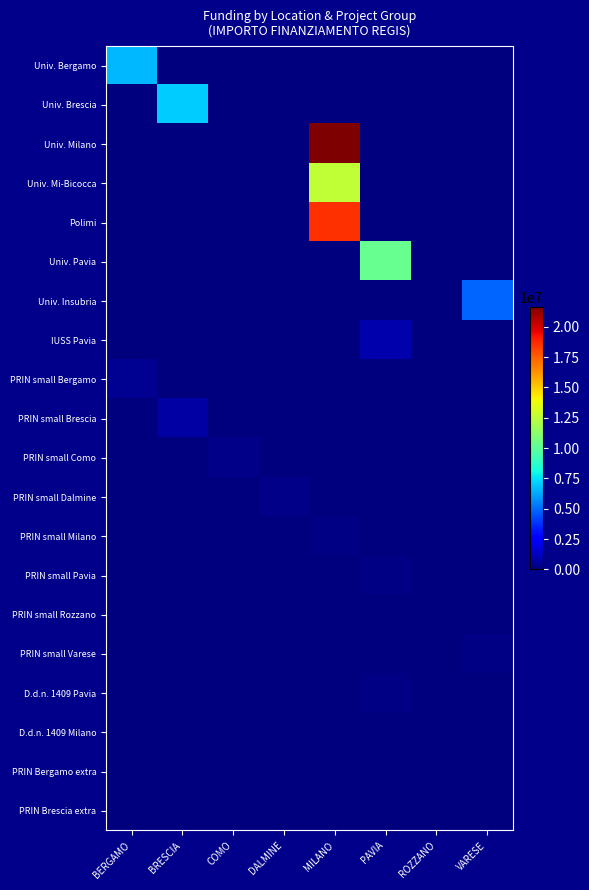

Reading left to right, list all the values displayed in this chart.

Univ. Bergamo: BERGAMO=6664665.0	BRESCIA=0.0	COMO=0.0	DALMINE=0.0	MILANO=0.0	PAVIA=0.0	ROZZANO=0.0	VARESE=0.0
Univ. Brescia: BERGAMO=0.0	BRESCIA=7024917.0	COMO=0.0	DALMINE=0.0	MILANO=0.0	PAVIA=0.0	ROZZANO=0.0	VARESE=0.0
Univ. Milano: BERGAMO=0.0	BRESCIA=0.0	COMO=0.0	DALMINE=0.0	MILANO=21615132.0	PAVIA=0.0	ROZZANO=0.0	VARESE=0.0
Univ. Mi-Bicocca: BERGAMO=0.0	BRESCIA=0.0	COMO=0.0	DALMINE=0.0	MILANO=12608826.0	PAVIA=0.0	ROZZANO=0.0	VARESE=0.0
Polimi: BERGAMO=0.0	BRESCIA=0.0	COMO=0.0	DALMINE=0.0	MILANO=18552987.0	PAVIA=0.0	ROZZANO=0.0	VARESE=0.0
Univ. Pavia: BERGAMO=0.0	BRESCIA=0.0	COMO=0.0	DALMINE=0.0	MILANO=0.0	PAVIA=10267188.0	ROZZANO=0.0	VARESE=0.0
Univ. Insubria: BERGAMO=0.0	BRESCIA=0.0	COMO=0.0	DALMINE=0.0	MILANO=0.0	PAVIA=0.0	ROZZANO=0.0	VARESE=4863405.0
IUSS Pavia: BERGAMO=0.0	BRESCIA=0.0	COMO=0.0	DALMINE=0.0	MILANO=0.0	PAVIA=900630.0	ROZZANO=0.0	VARESE=0.0
PRIN small Bergamo: BERGAMO=379941.8	BRESCIA=0.0	COMO=0.0	DALMINE=0.0	MILANO=0.0	PAVIA=0.0	ROZZANO=0.0	VARESE=0.0
PRIN small Brescia: BERGAMO=0.0	BRESCIA=682502.5	COMO=0.0	DALMINE=0.0	MILANO=0.0	PAVIA=0.0	ROZZANO=0.0	VARESE=0.0
PRIN small Como: BERGAMO=0.0	BRESCIA=0.0	COMO=208762.6	DALMINE=0.0	MILANO=0.0	PAVIA=0.0	ROZZANO=0.0	VARESE=0.0
PRIN small Dalmine: BERGAMO=0.0	BRESCIA=0.0	COMO=0.0	DALMINE=212000.1	MILANO=0.0	PAVIA=0.0	ROZZANO=0.0	VARESE=0.0
PRIN small Milano: BERGAMO=0.0	BRESCIA=0.0	COMO=0.0	DALMINE=0.0	MILANO=115820.6	PAVIA=0.0	ROZZANO=0.0	VARESE=0.0
PRIN small Pavia: BERGAMO=0.0	BRESCIA=0.0	COMO=0.0	DALMINE=0.0	MILANO=0.0	PAVIA=96064.0	ROZZANO=0.0	VARESE=0.0
PRIN small Rozzano: BERGAMO=0.0	BRESCIA=0.0	COMO=0.0	DALMINE=0.0	MILANO=0.0	PAVIA=0.0	ROZZANO=62062.4	VARESE=0.0
PRIN small Varese: BERGAMO=0.0	BRESCIA=0.0	COMO=0.0	DALMINE=0.0	MILANO=0.0	PAVIA=0.0	ROZZANO=0.0	VARESE=93652.0
D.d.n. 1409 Pavia: BERGAMO=0.0	BRESCIA=0.0	COMO=0.0	DALMINE=0.0	MILANO=0.0	PAVIA=96064.0	ROZZANO=0.0	VARESE=0.0
D.d.n. 1409 Milano: BERGAMO=0.0	BRESCIA=0.0	COMO=0.0	DALMINE=0.0	MILANO=25552.0	PAVIA=0.0	ROZZANO=0.0	VARESE=0.0
PRIN Bergamo extra: BERGAMO=44978.7	BRESCIA=0.0	COMO=0.0	DALMINE=0.0	MILANO=0.0	PAVIA=0.0	ROZZANO=0.0	VARESE=0.0
PRIN Brescia extra: BERGAMO=0.0	BRESCIA=48957.9	COMO=0.0	DALMINE=0.0	MILANO=0.0	PAVIA=0.0	ROZZANO=0.0	VARESE=0.0